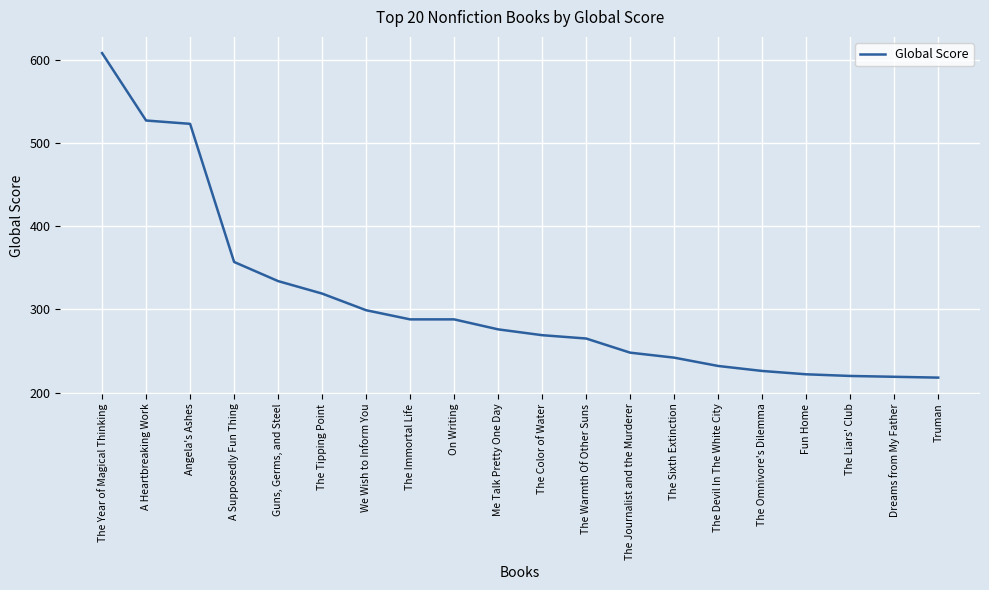

Is it true that the value at Me Talk Pretty One Day is 480?

False